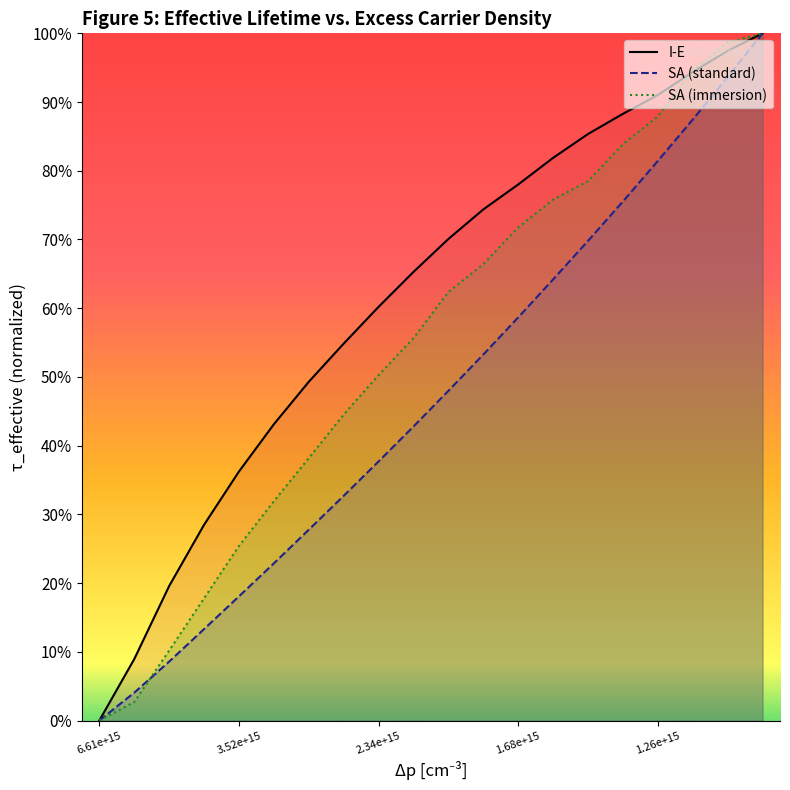

What is the highest value of the SA (standard) line series?

1.0